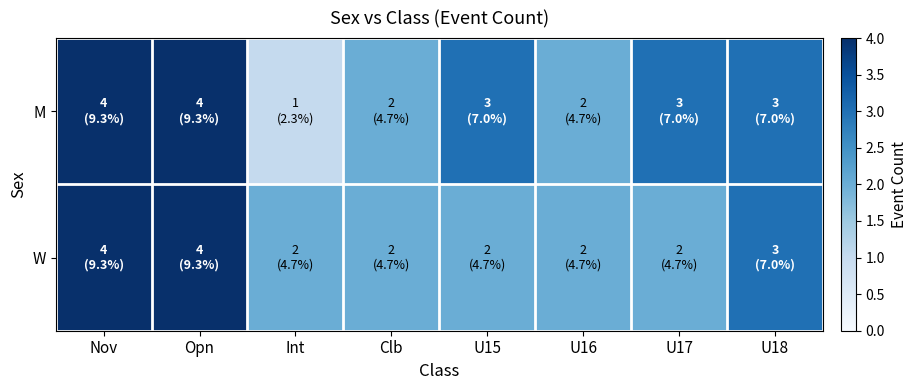

Reading right to left, transcribe all the data shown in this chart.

M: U18=3	U17=3	U16=2	U15=3	Clb=2	Int=1	Opn=4	Nov=4
W: U18=3	U17=2	U16=2	U15=2	Clb=2	Int=2	Opn=4	Nov=4